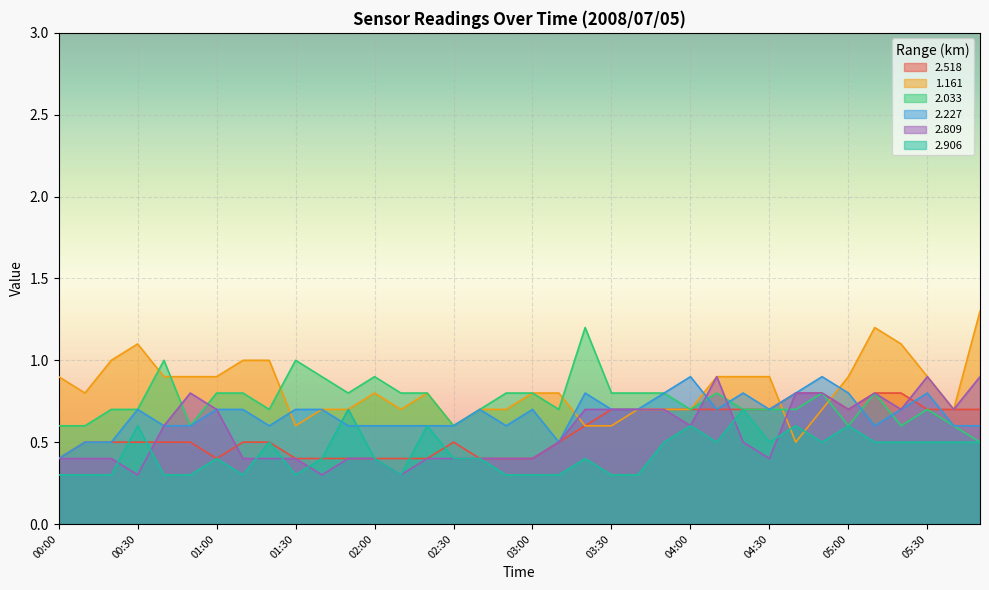

What is the lowest value of the 2.809 series?

0.3